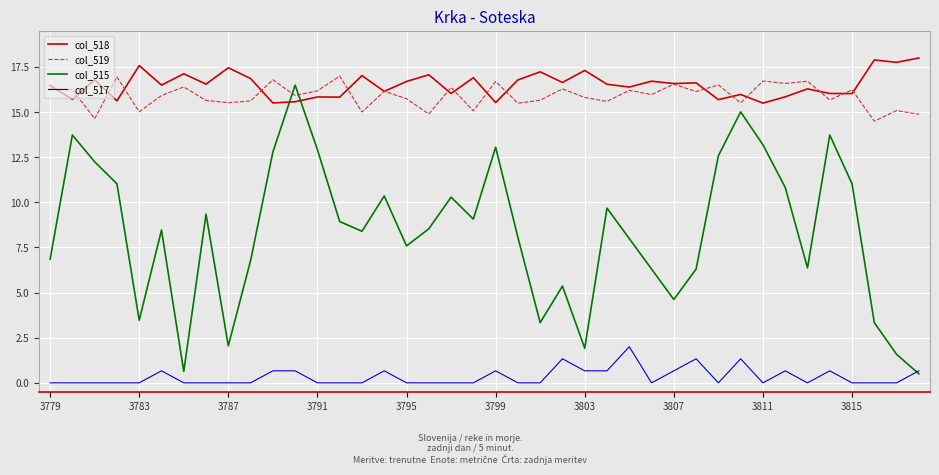

Which series has the widest spread of values?

col_515